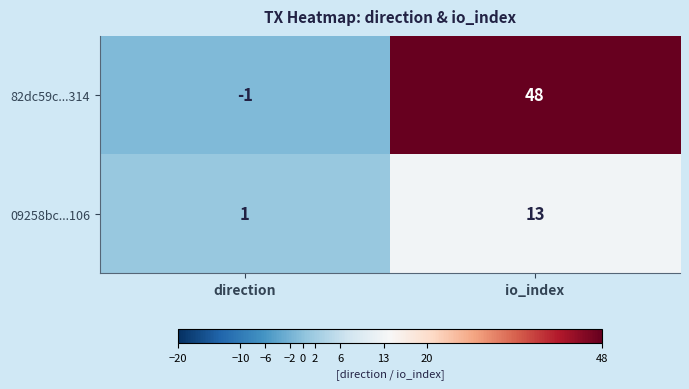

Rank the series by their average value, from highest to lowest.

82dc59c...314, 09258bc...106